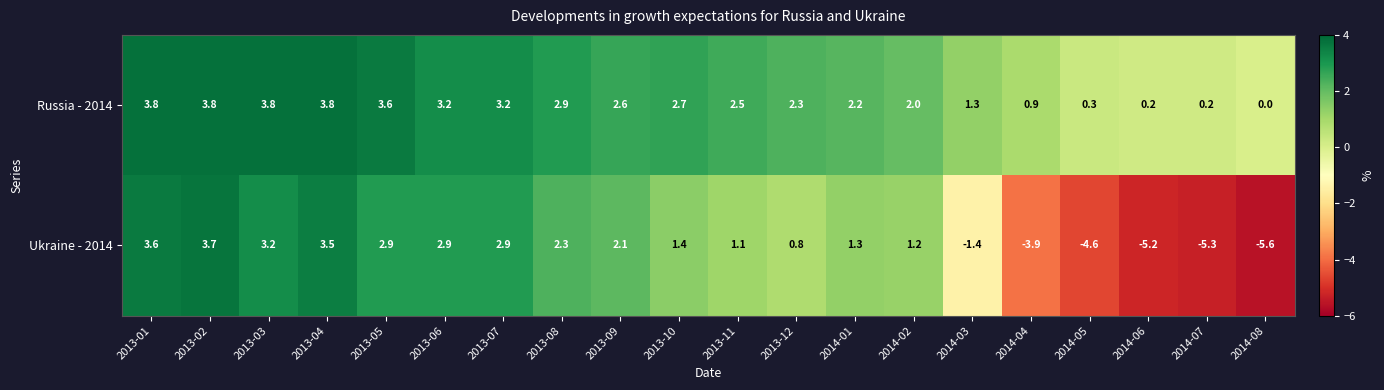

What is the minimum value for Ukraine - 2014?

-5.6